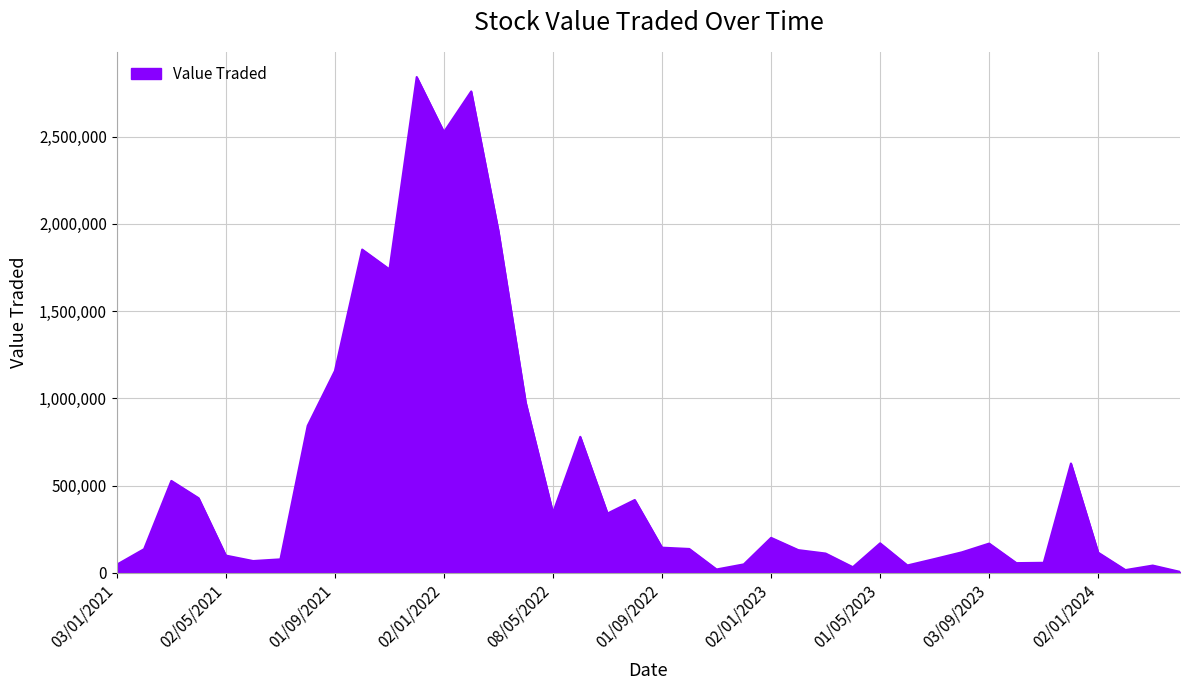

What is the maximum value shown in the chart?

2841757